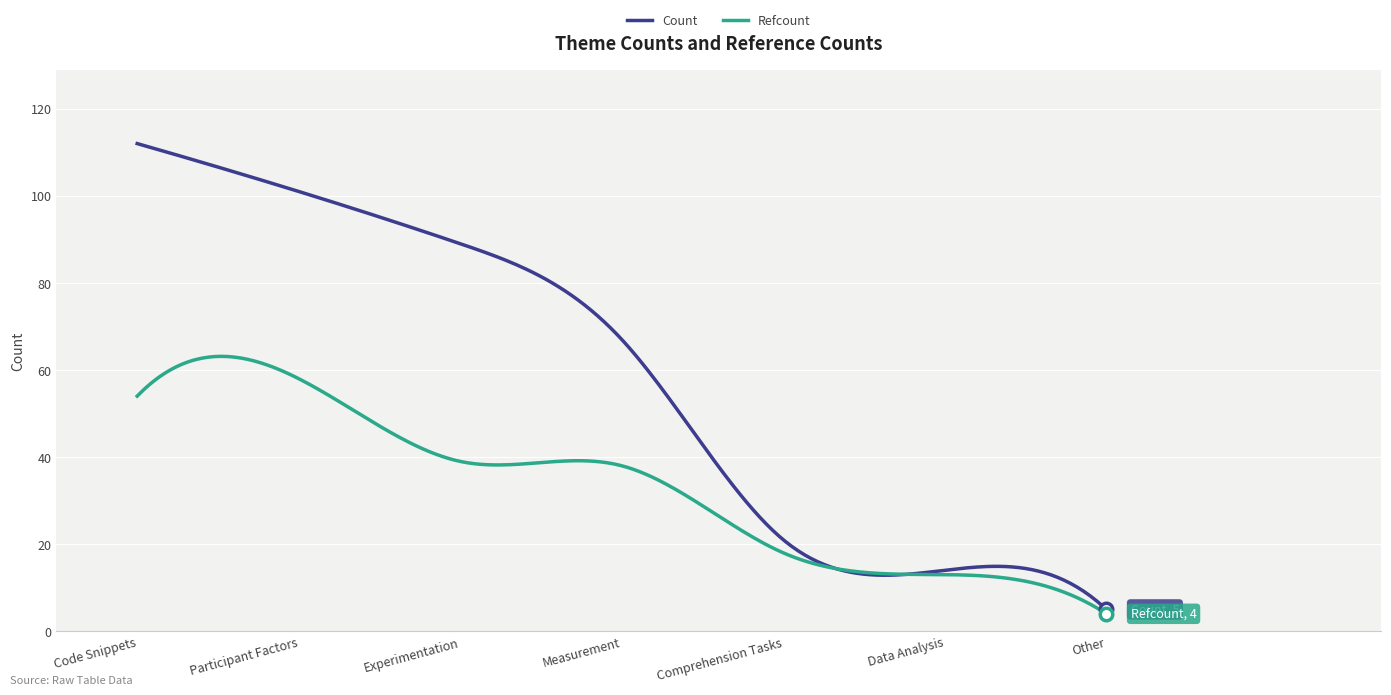

What is the minimum value shown in the chart?

4.0